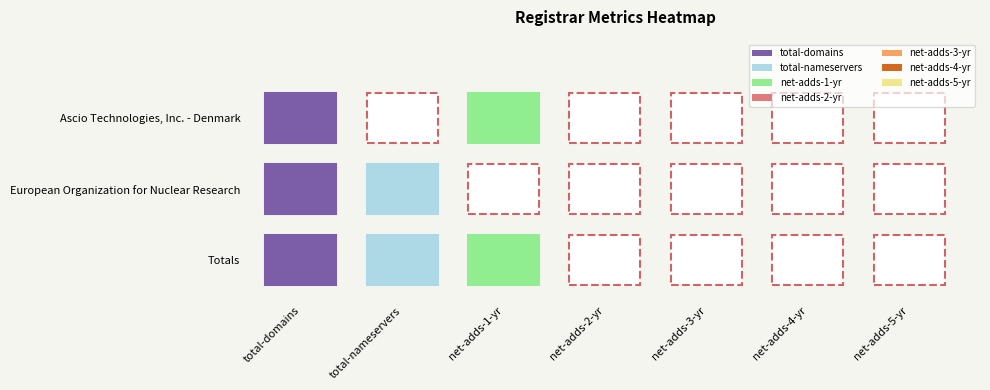

The European Organization for Nuclear Research series shows 0 at net-adds-1-yr. True or false?

True